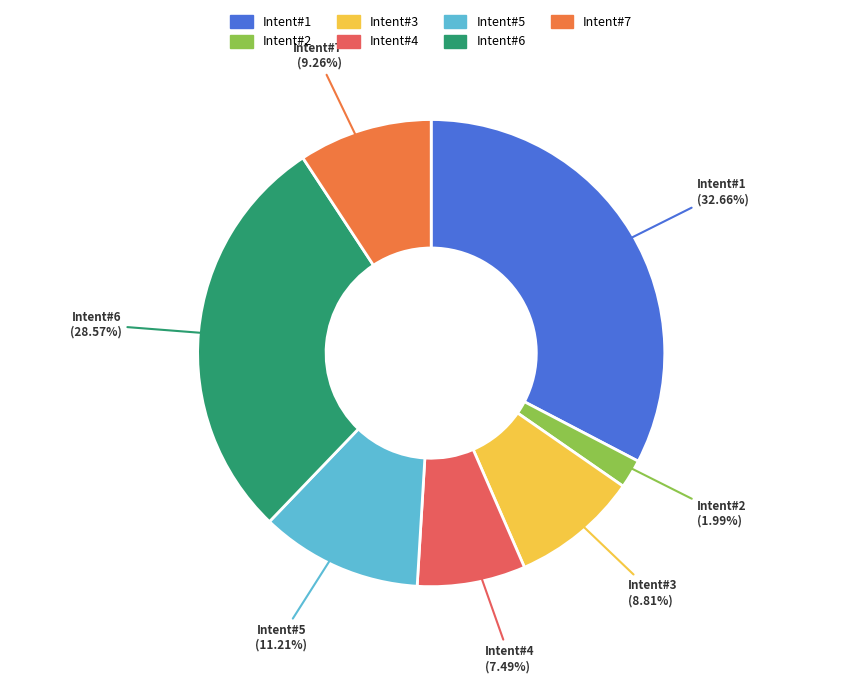

Does any single category account for the majority?

No